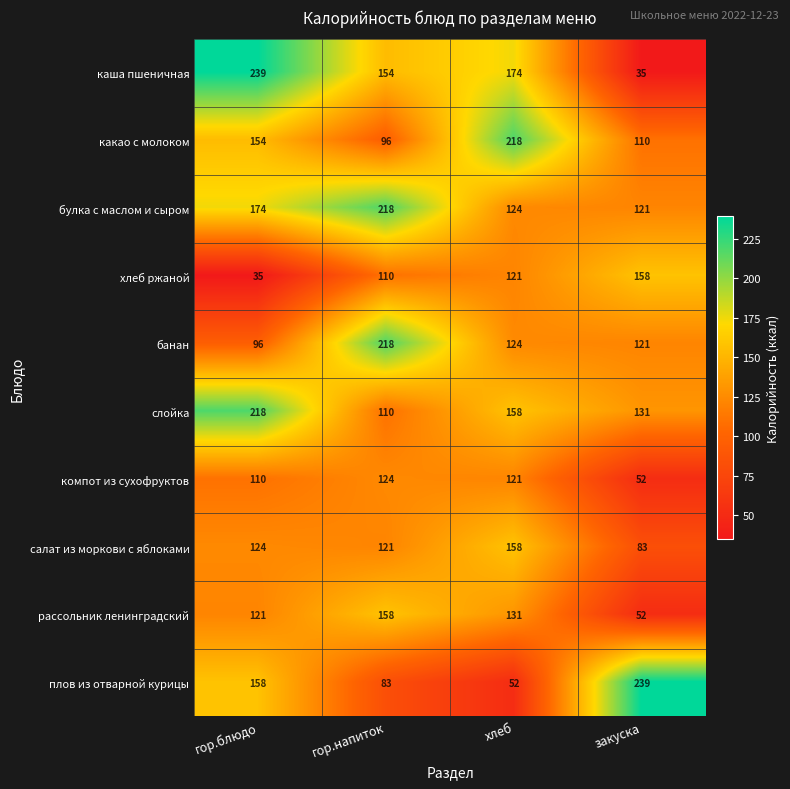

List the labels in order of рассольник ленинградский value, smallest first.

закуска, гор.блюдо, хлеб, гор.напиток